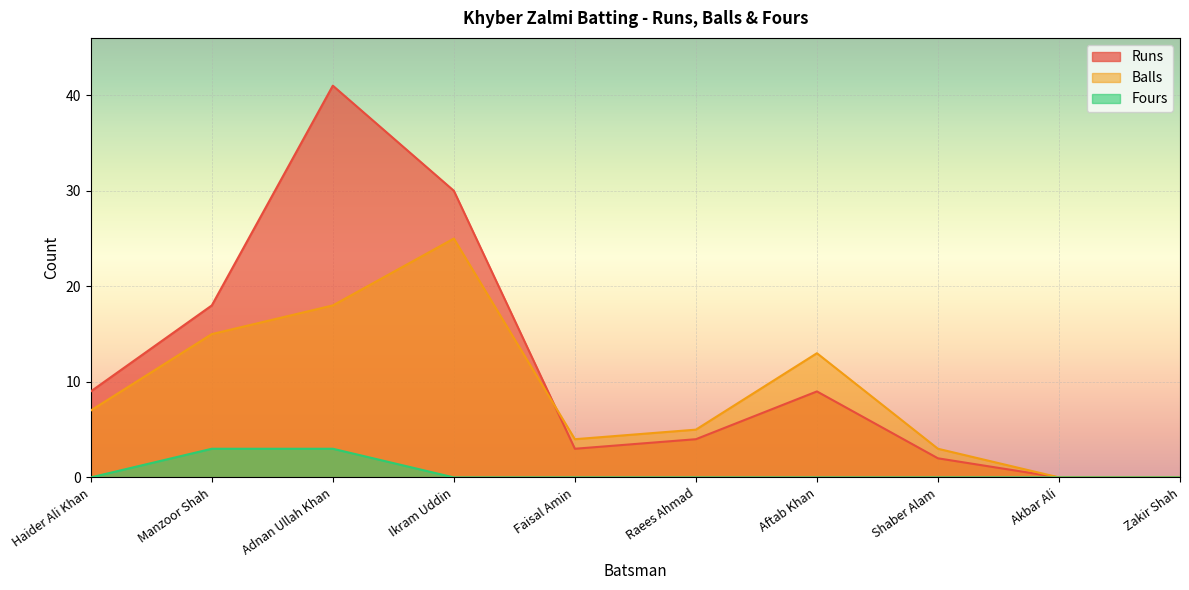

What are all the series names shown in the legend?

Runs, Balls, Fours